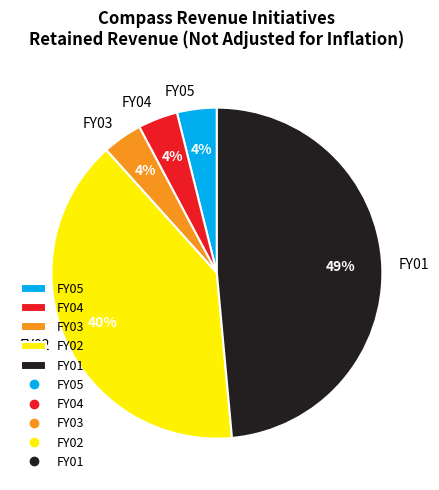

True or false: FY02 accounts for 45% of the total.

False